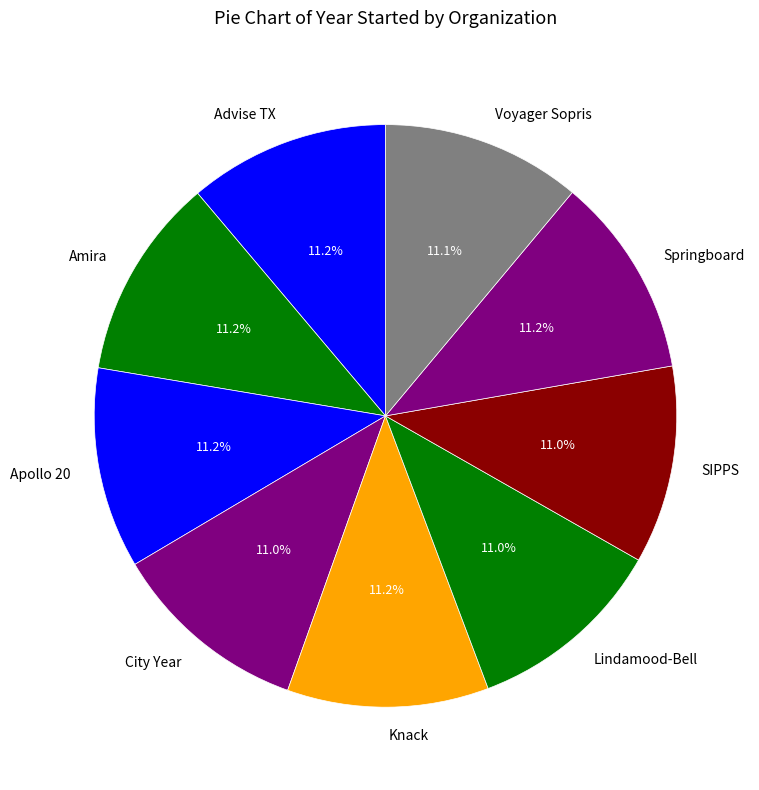

Count the number of slices in the pie.

9